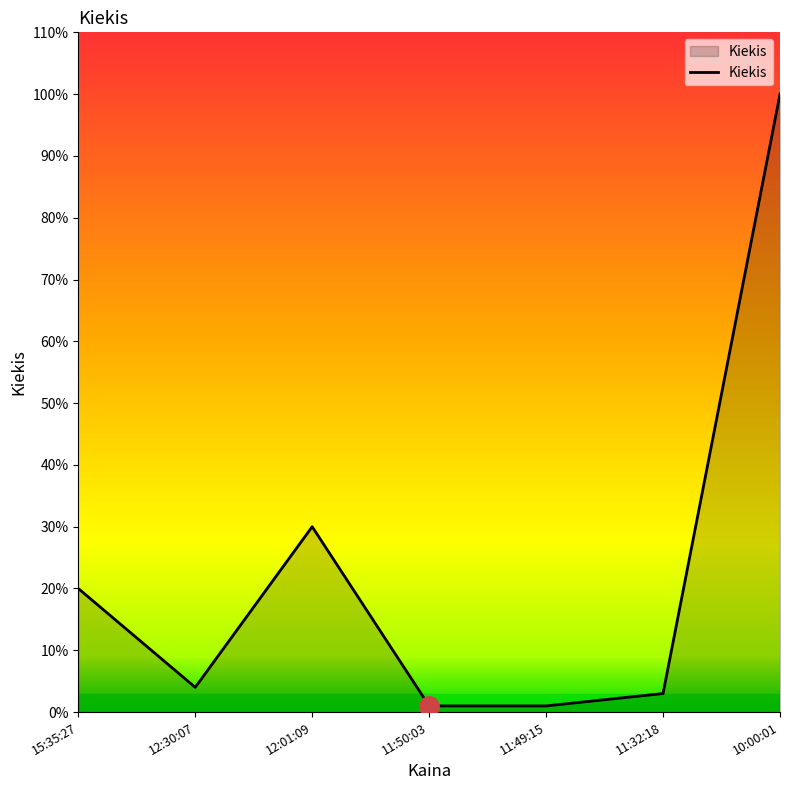

At which category does the data reach its first local peak?

12:01:09